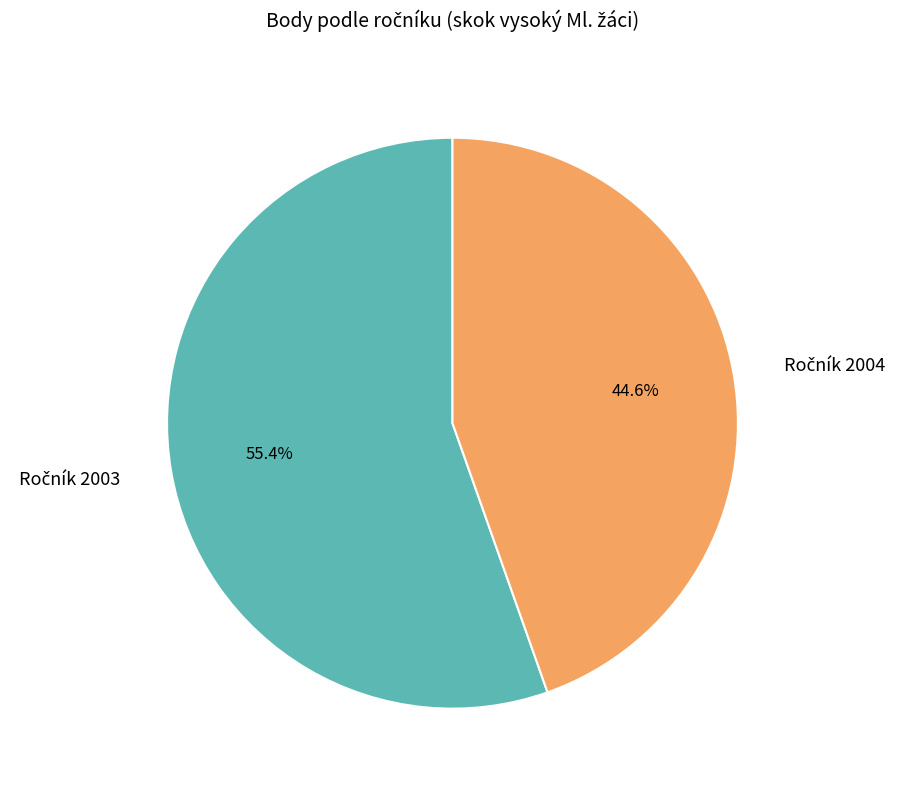

Does any single category account for the majority?

Yes